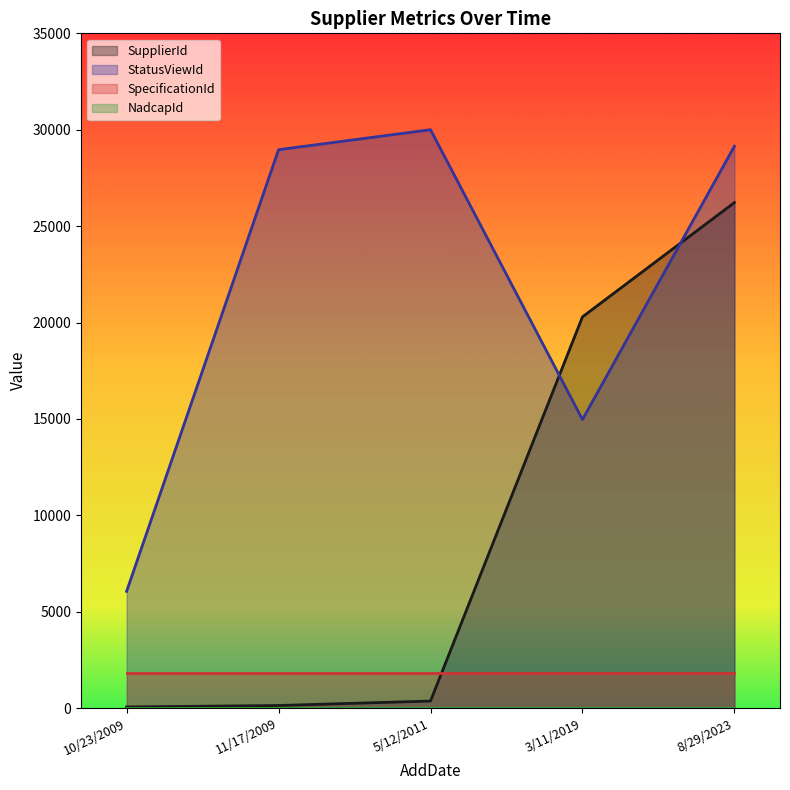

Between 5/12/2011 and 10/23/2009, which series saw the biggest shift?

StatusViewId